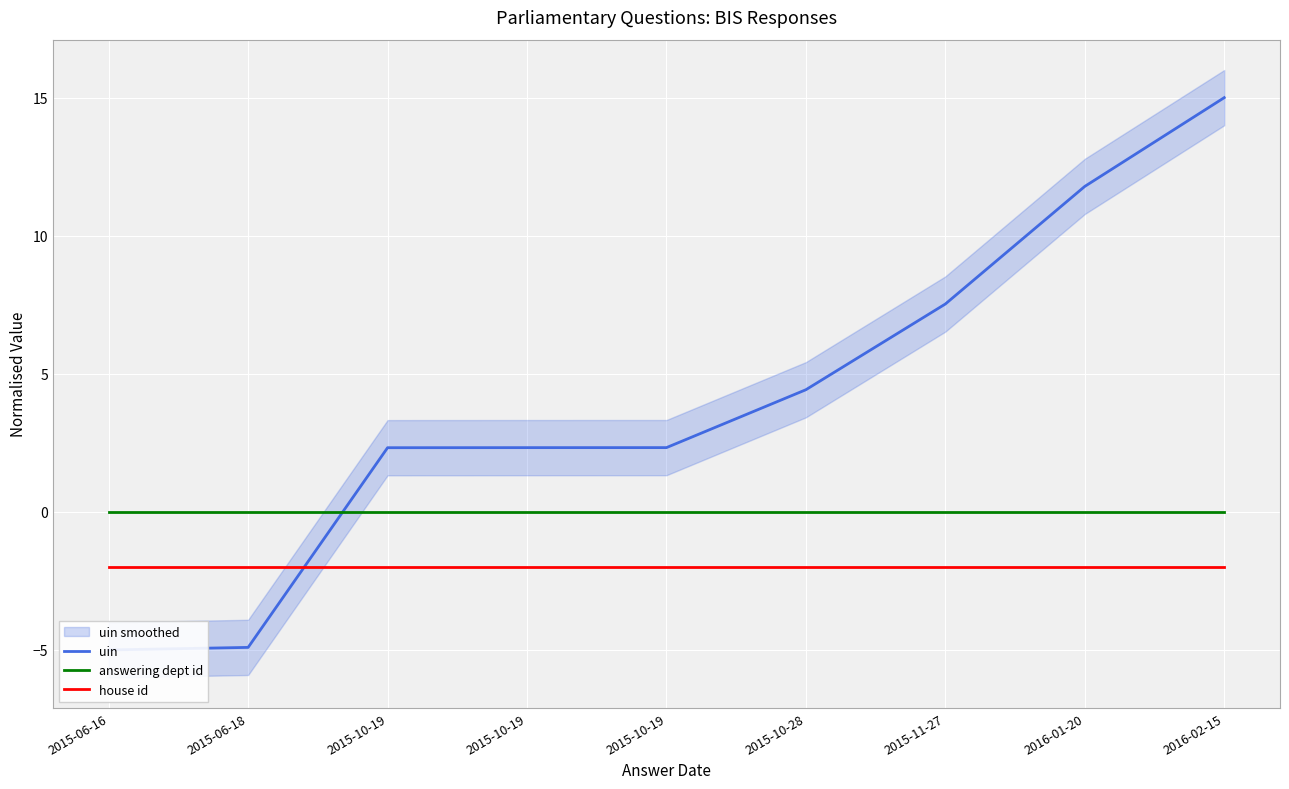

Reading left to right, what are all the values shown in this chart?

uin: 2015-06-16=-5.0	2015-06-18=-4.9	2015-10-19=2.3	2015-10-19=2.3	2015-10-19=2.3	2015-10-28=4.4	2015-11-27=7.5	2016-01-20=11.8	2016-02-15=15.0
answering dept id: 2015-06-16=0.0	2015-06-18=0.0	2015-10-19=0.0	2015-10-19=0.0	2015-10-19=0.0	2015-10-28=0.0	2015-11-27=0.0	2016-01-20=0.0	2016-02-15=0.0
house id: 2015-06-16=-2.0	2015-06-18=-2.0	2015-10-19=-2.0	2015-10-19=-2.0	2015-10-19=-2.0	2015-10-28=-2.0	2015-11-27=-2.0	2016-01-20=-2.0	2016-02-15=-2.0